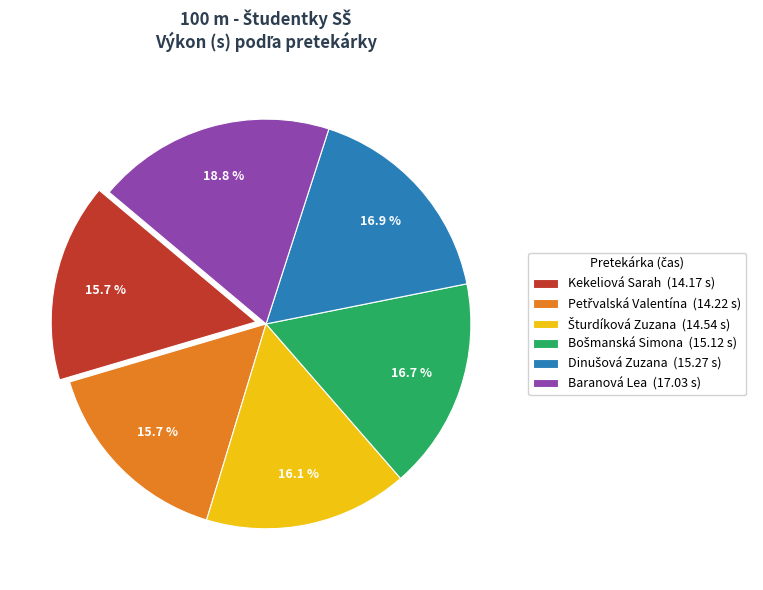

What percentage is NOT represented by Baranová Lea (17.03 s)?

81.2%